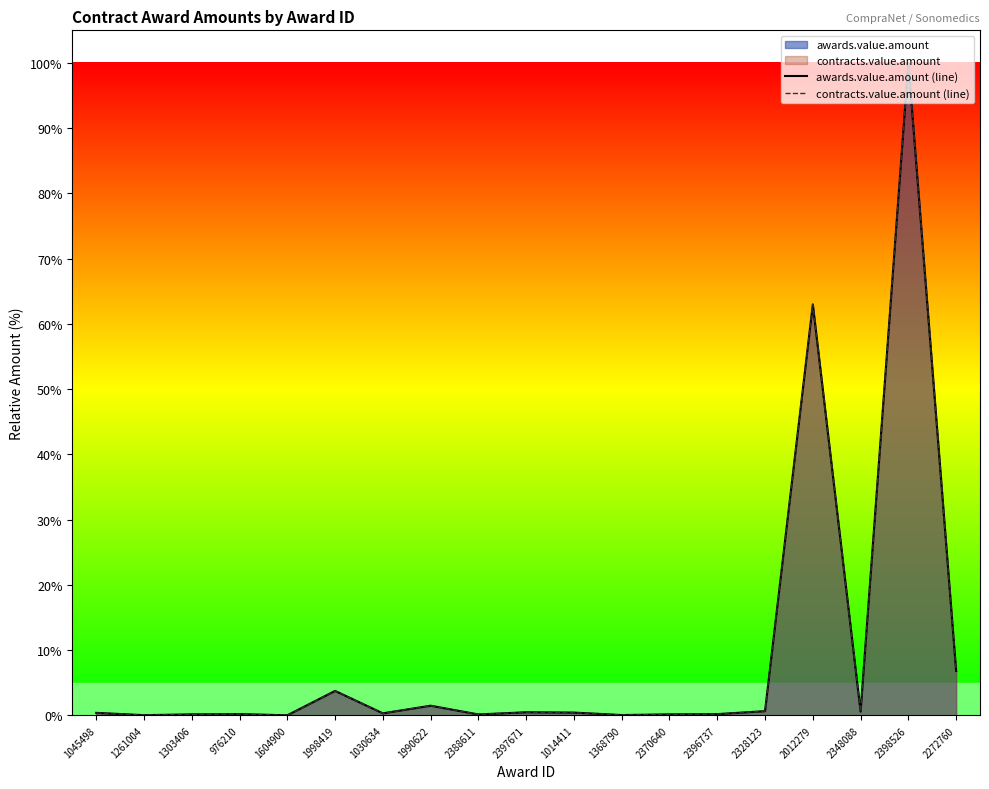

At which category does contracts.value.amount (line) reach its first local peak?

976210